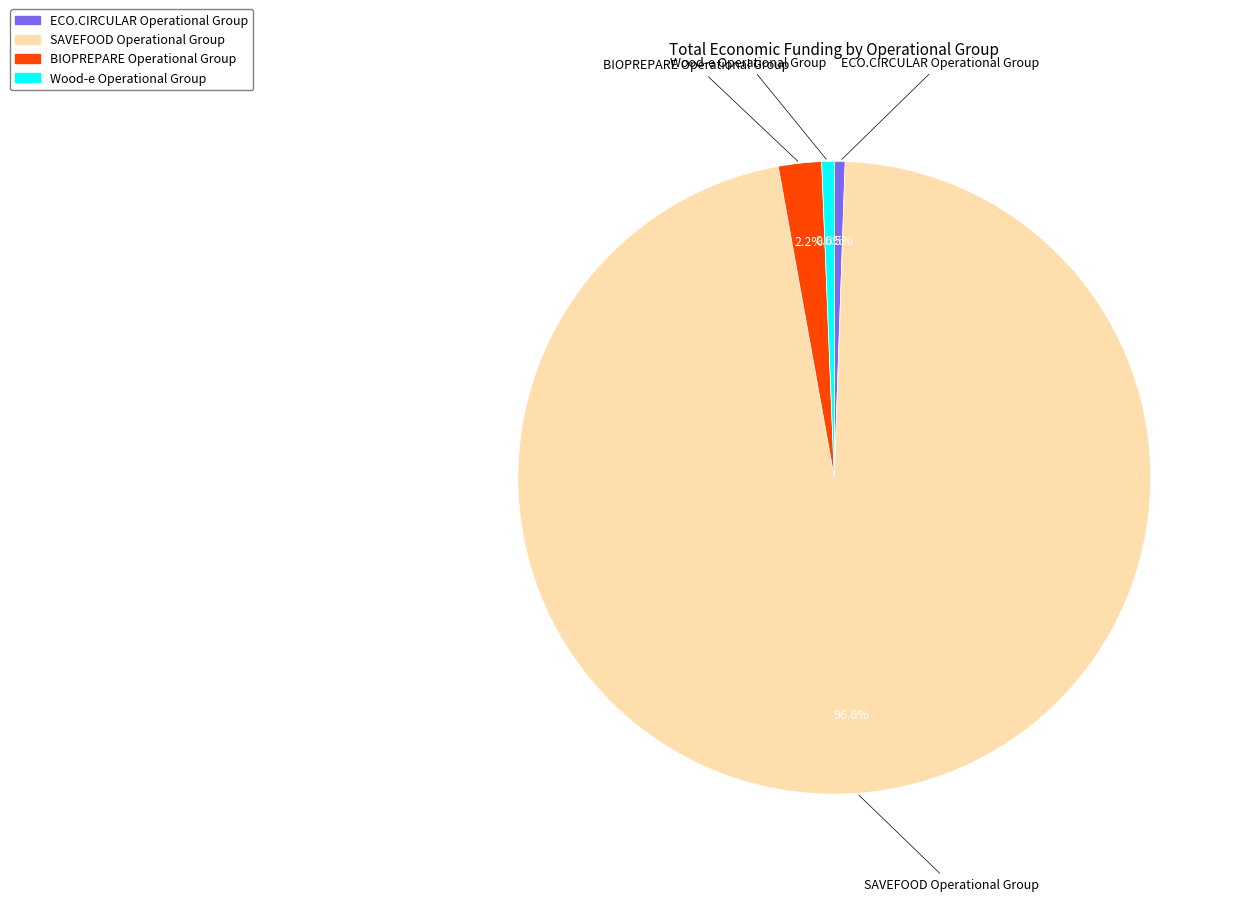

How many segments does this pie chart have?

4